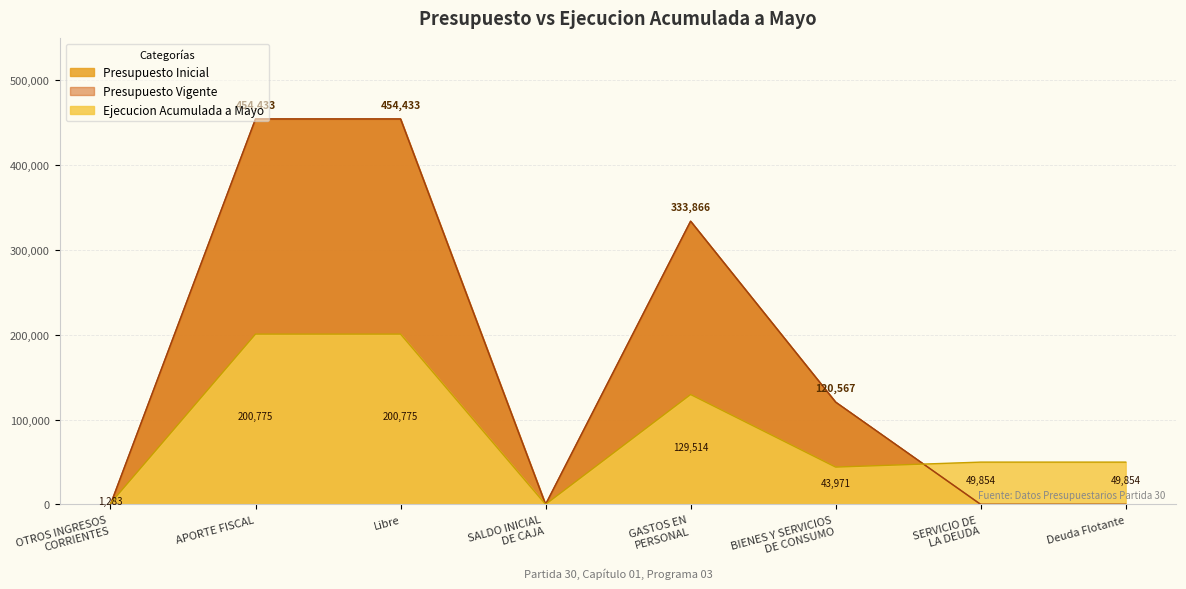

What position from the right is SALDO INICIAL
DE CAJA?

5